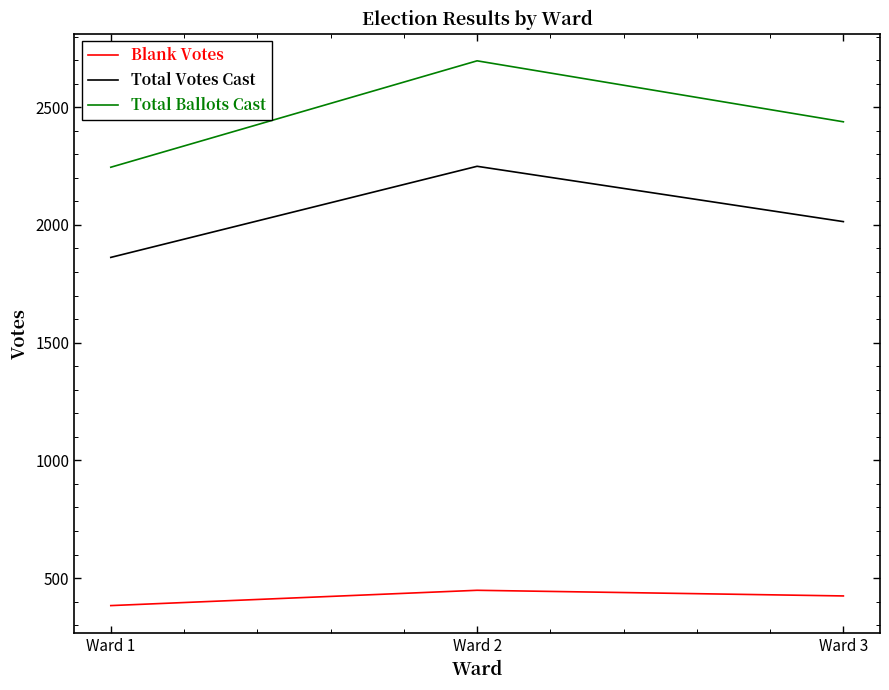

The value of Blank Votes at Ward 2 is 448. True or false?

True